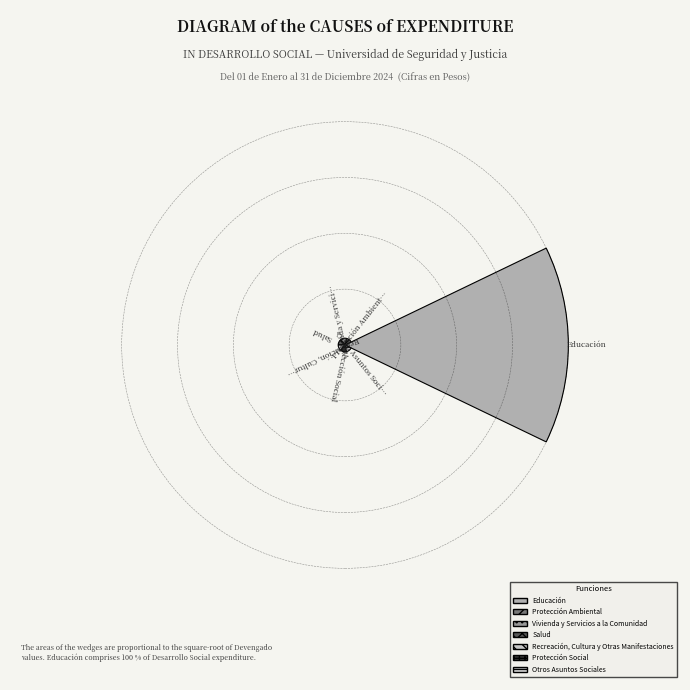

To the nearest percent, what is the difference between the largest and smallest slice percentages?

100%